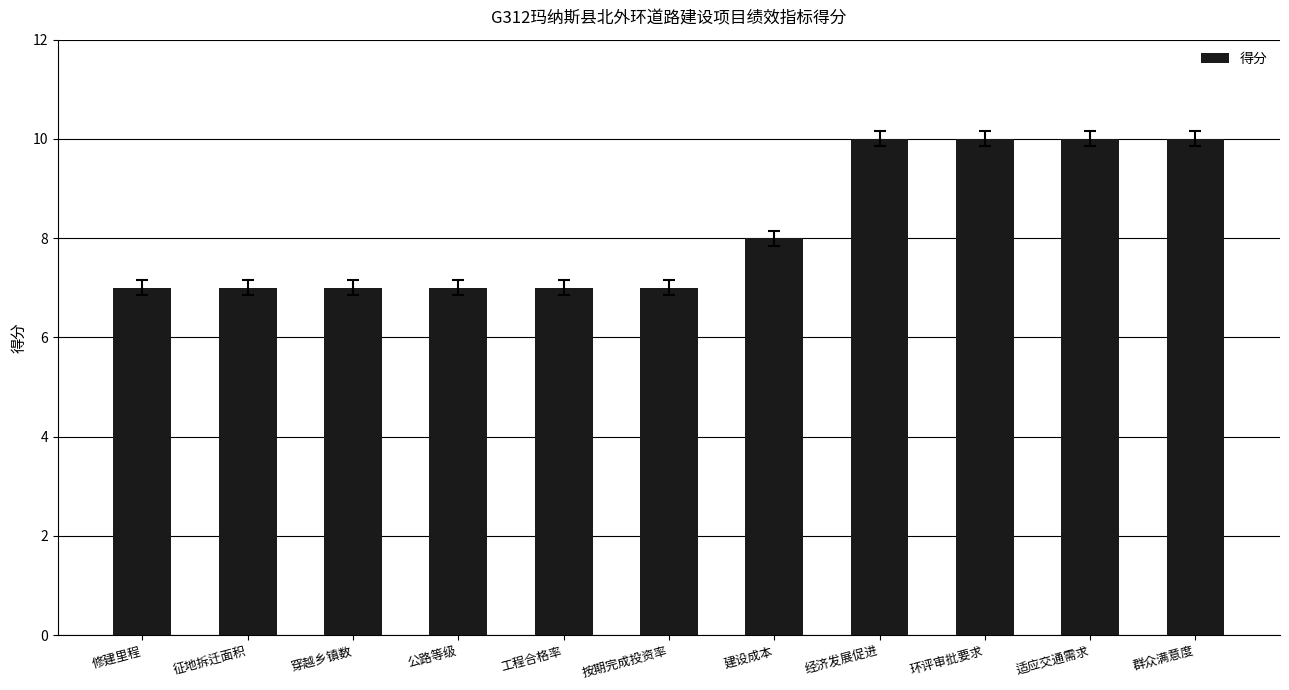

What is the sum of all values?

90